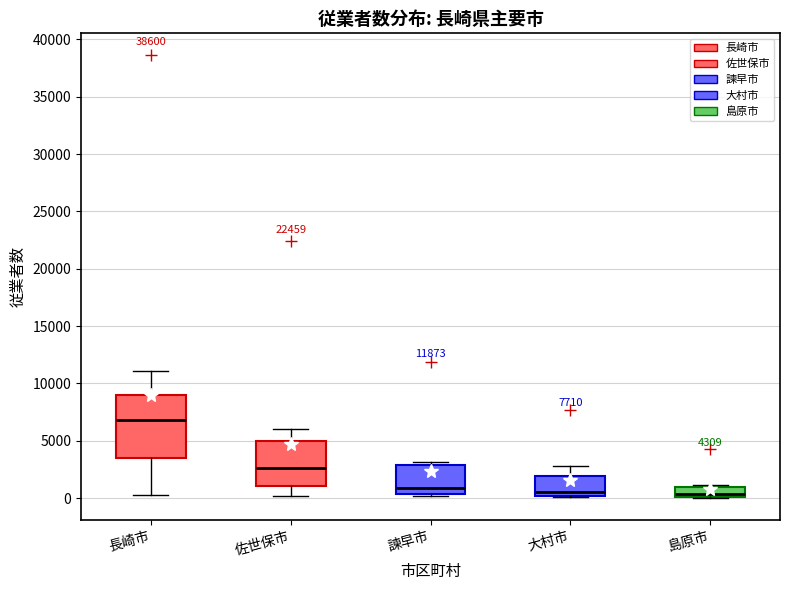

Which box is the tallest, from its lower edge to its upper edge?

長崎市